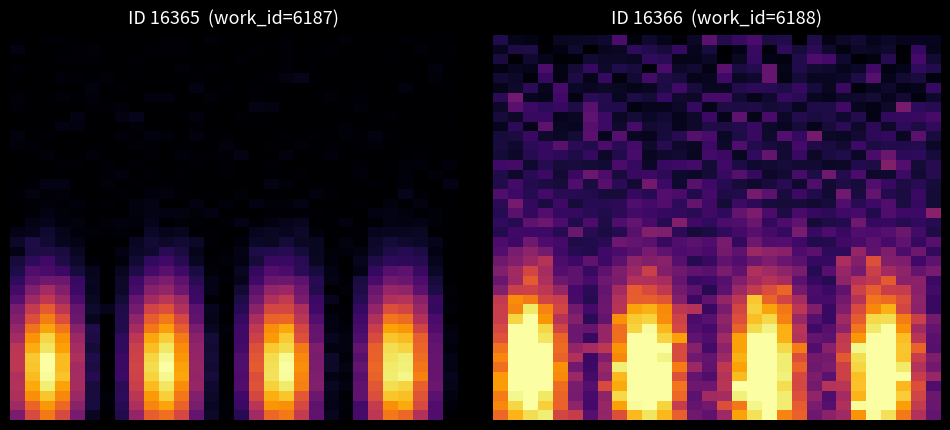

Between 20 and 7, which is larger?

7